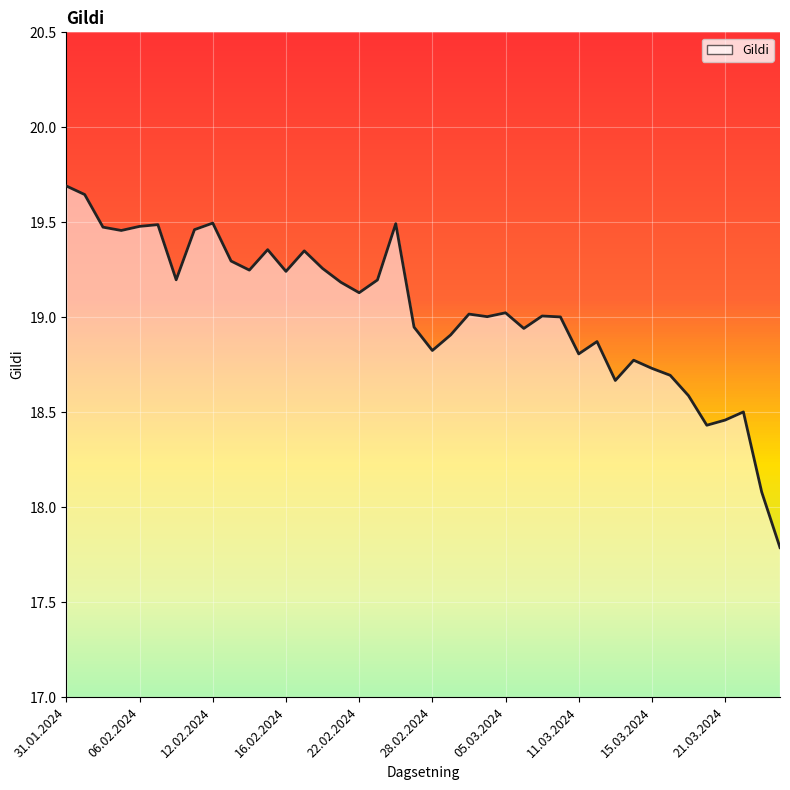

How many data points are above 19?

24